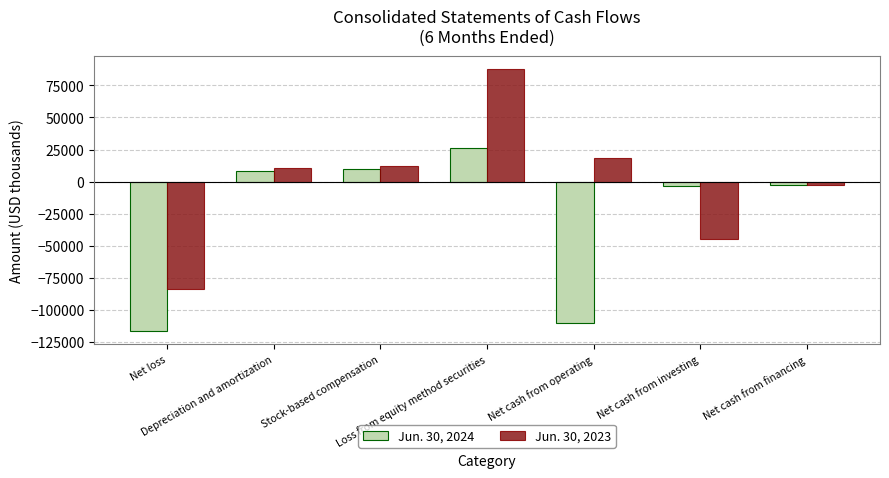

Read the Jun. 30, 2024 value at Net cash from financing.

-2597